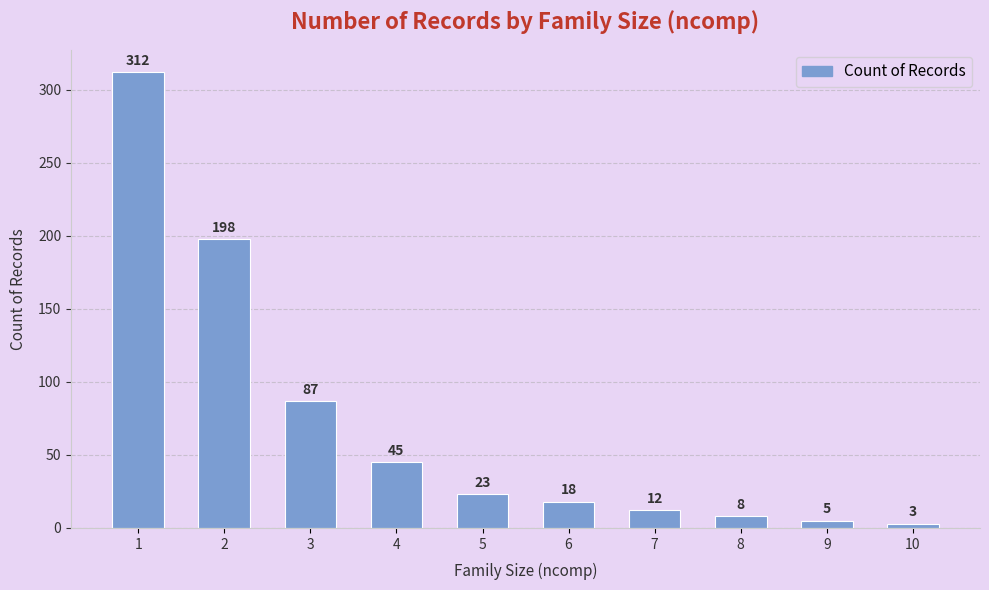

Between 4 and 7, which is larger?

4